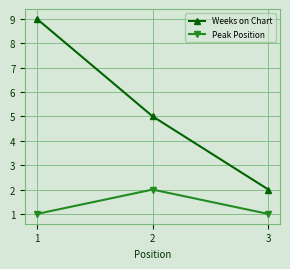

Between 1 and 3, which series saw the biggest shift?

Weeks on Chart